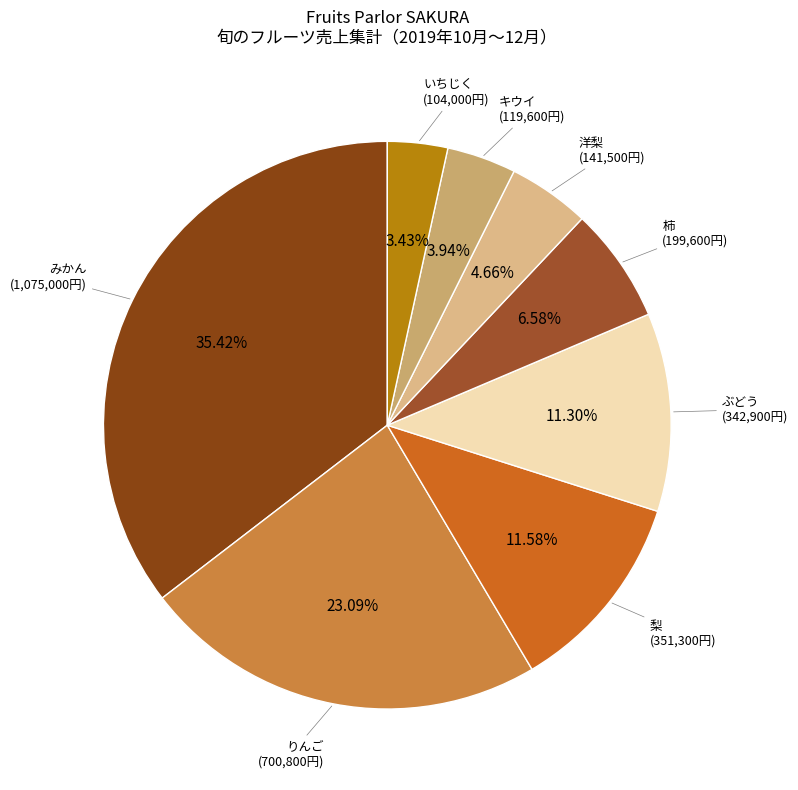

Which slice is the largest?

みかん